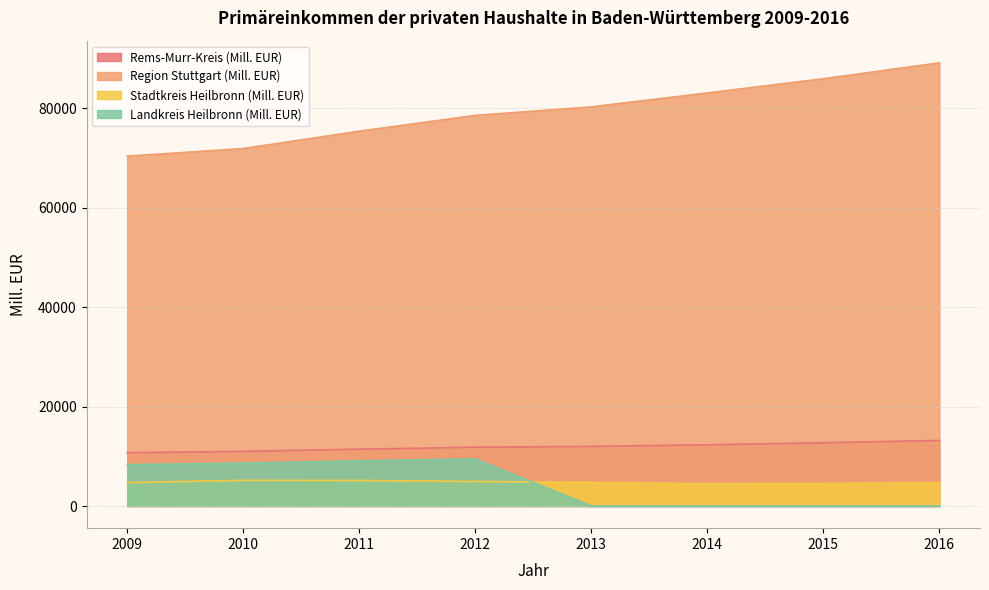

How many values in the Stadtkreis Heilbronn (Mill. EUR) series exceed 4764?

4